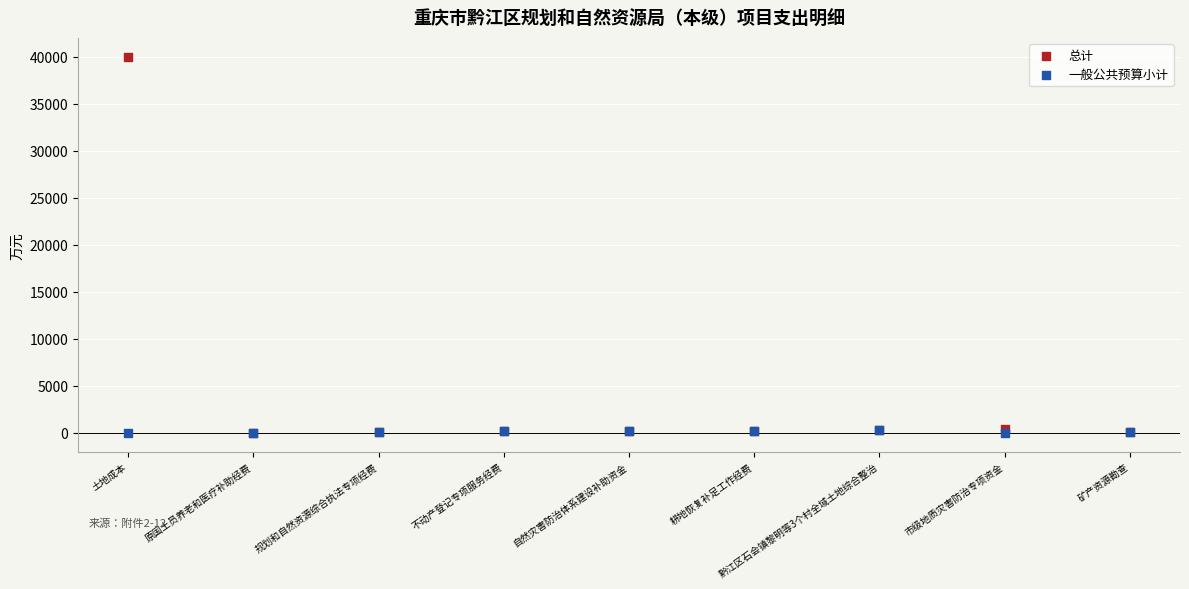

What are all the series names shown in the legend?

总计, 一般公共预算小计